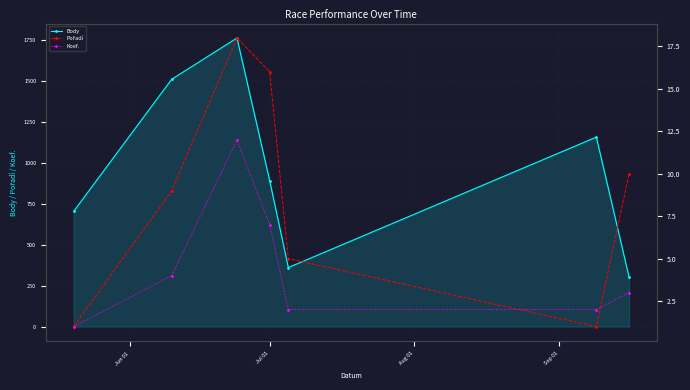

What is the highest value of the Body series?

1761